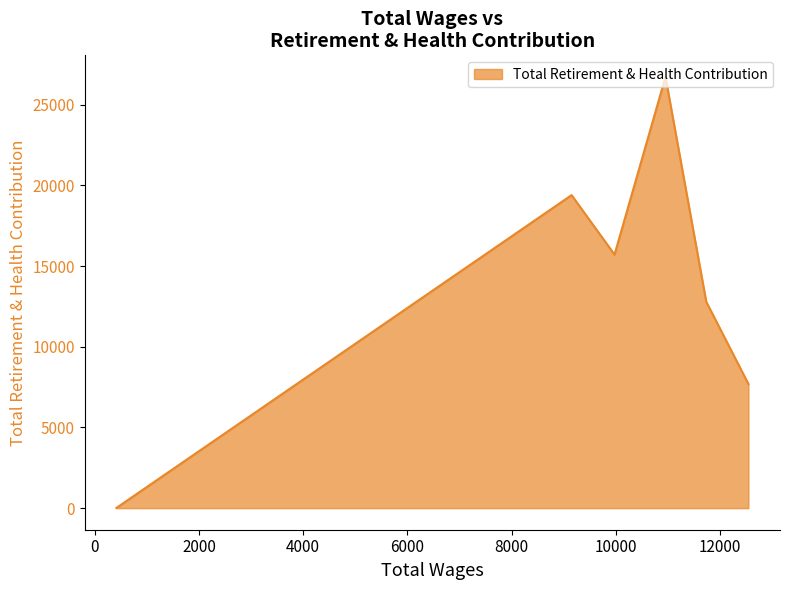

What is the sum of all values?

82317